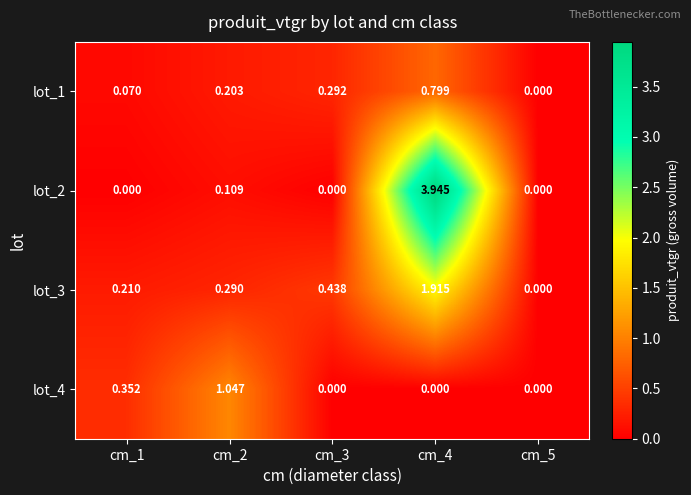

How many positive values does the lot_2 series have?

2